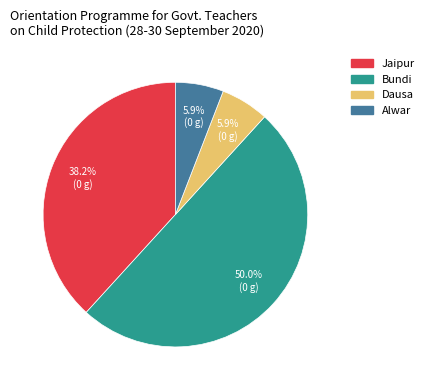

To the nearest percent, what portion does Jaipur represent?

38%